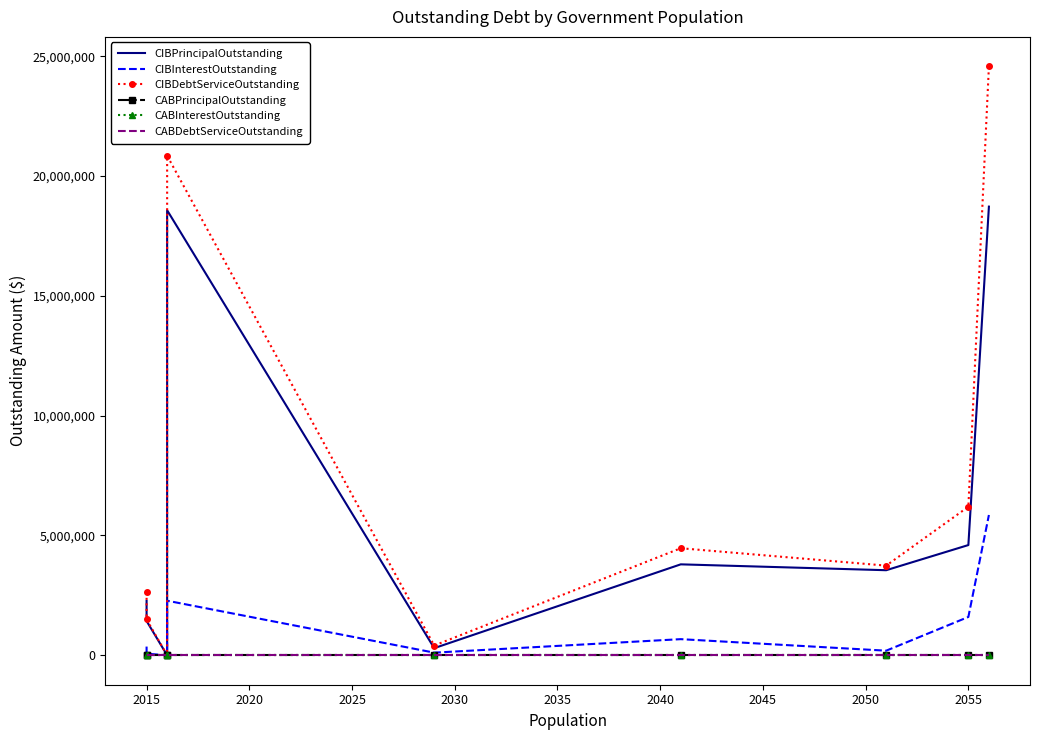

True or false: CIBDebtServiceOutstanding and CIBPrincipalOutstanding intersect in this chart.

False